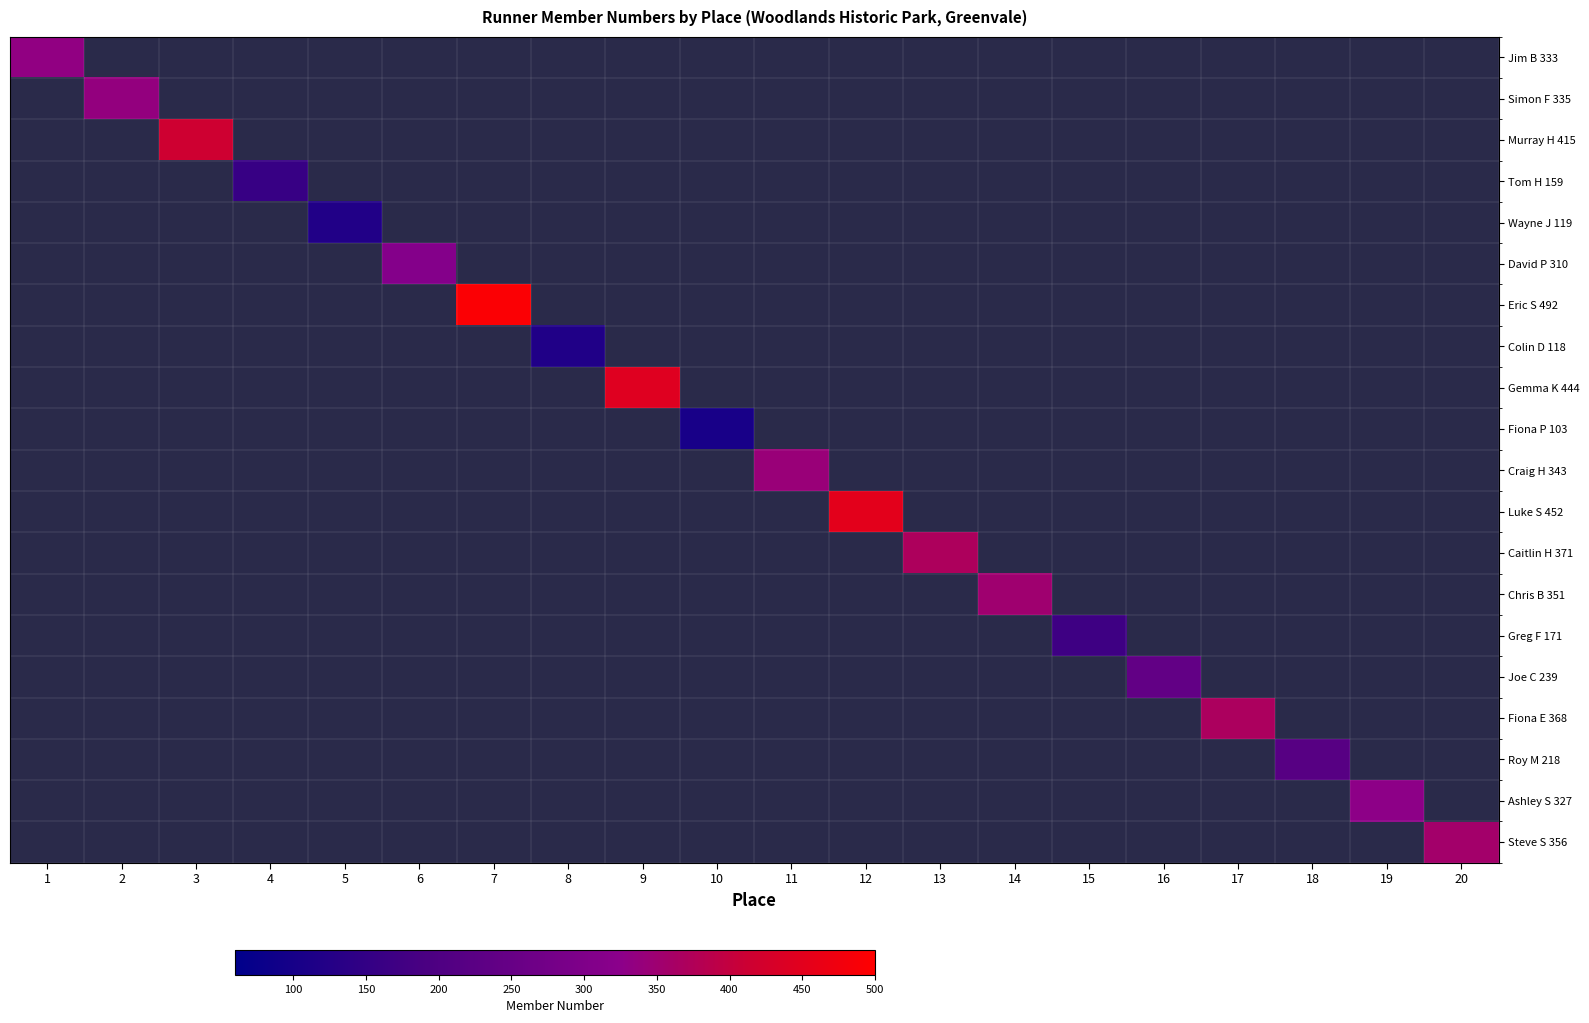

How many distinct data groups are displayed?

20